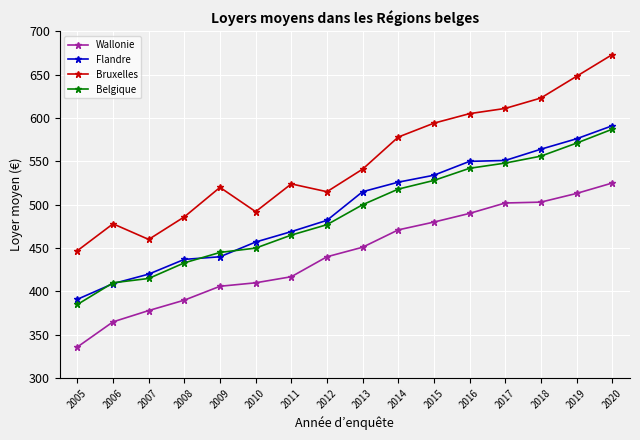

Is the value of Flandre at 2008 greater than the value of Wallonie at 2010?

Yes